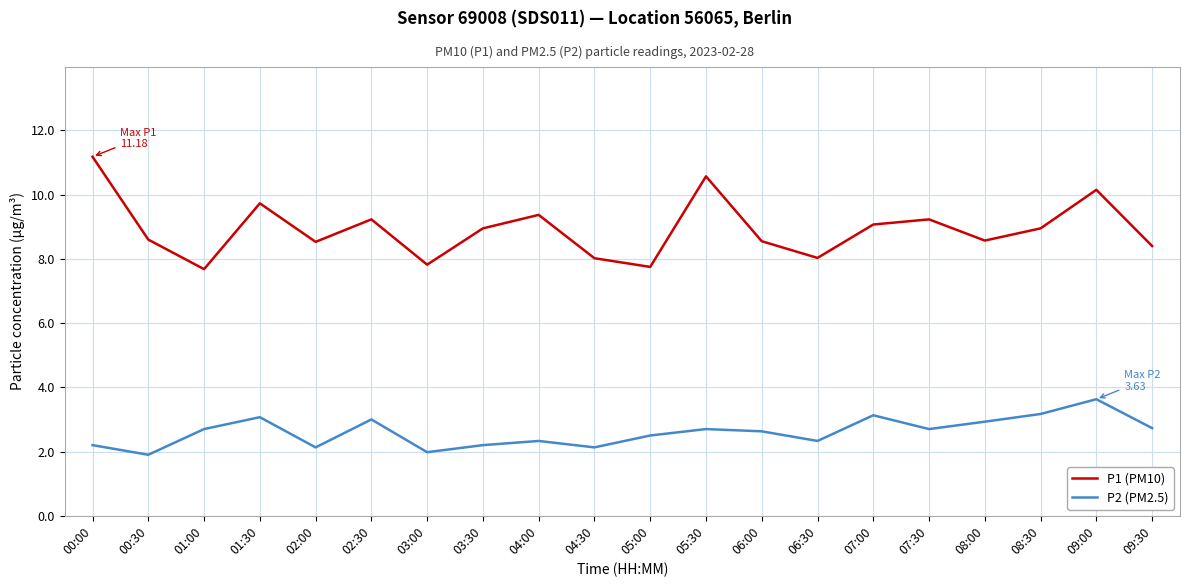

True or false: P1 (PM10) has a value of 1.7 at 04:30.

False